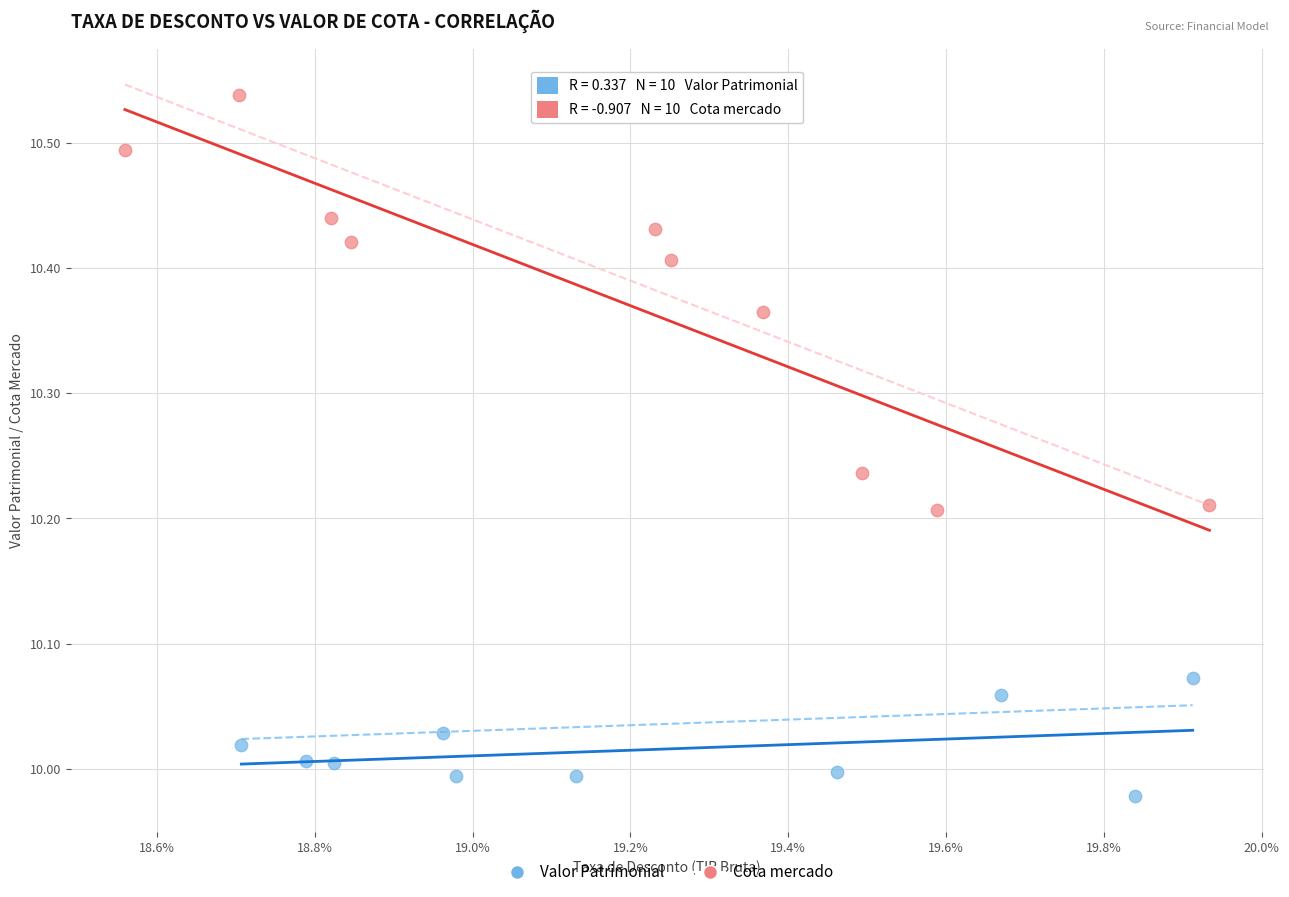

Which series reaches the minimum Y coordinate?

Valor Patrimonial